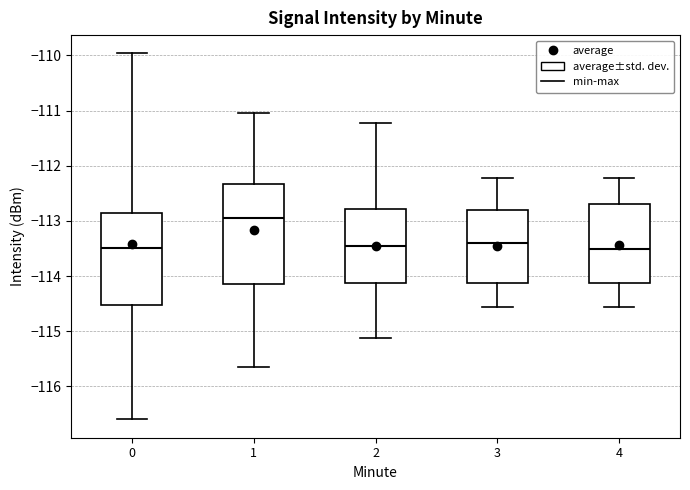

Which box is the tallest, from its lower edge to its upper edge?

1